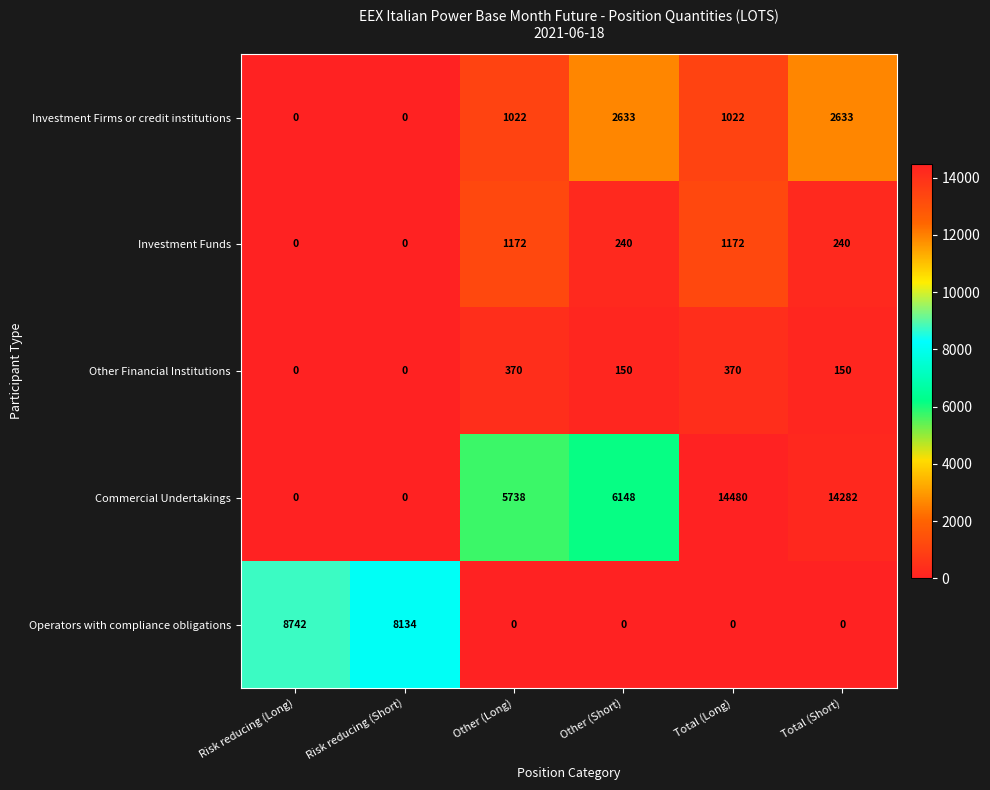

At which category does the chart reach its peak across all series?

Total (Long)